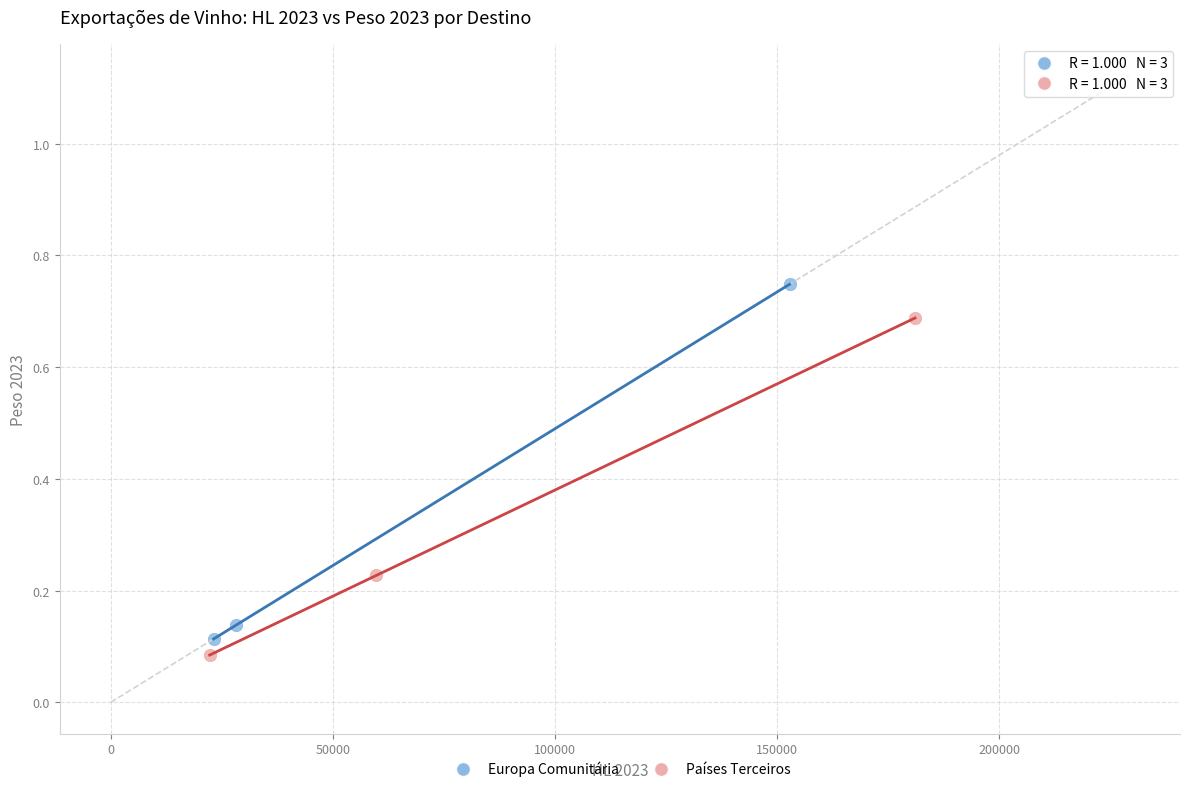

Which series contains the highest Y value?

Europa Comunitária